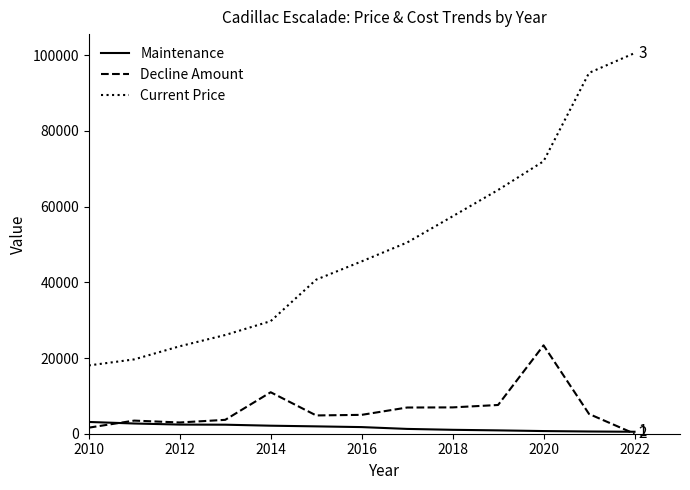

Rank the series by their maximum value, from lowest to highest.

Maintenance, Decline Amount, Current Price